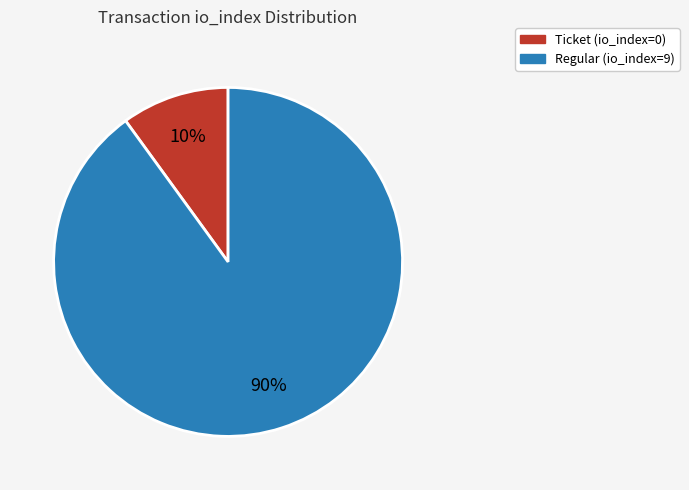

To the nearest percent, what is the average slice percentage?

50%